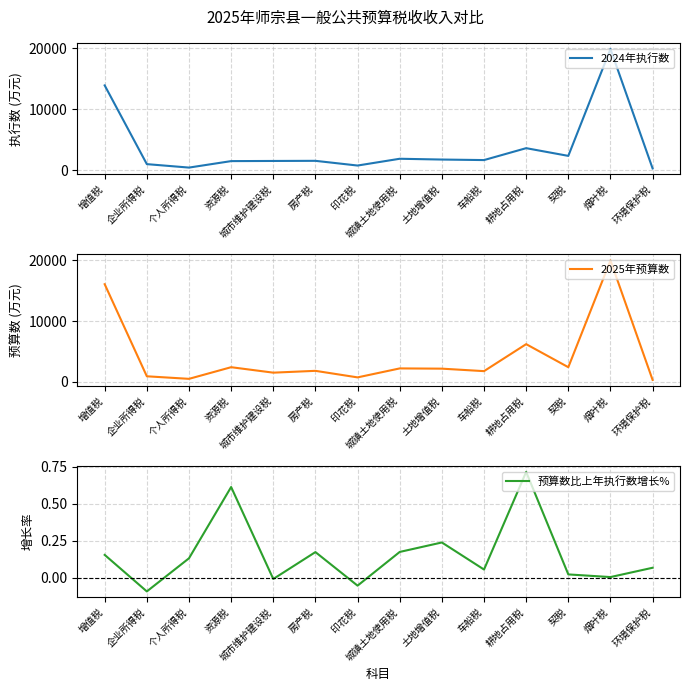

Is the value of 预算数比上年执行数增长% at 城市维护建设税 greater than the value of 2025年预算数 at 土地增值税?

No